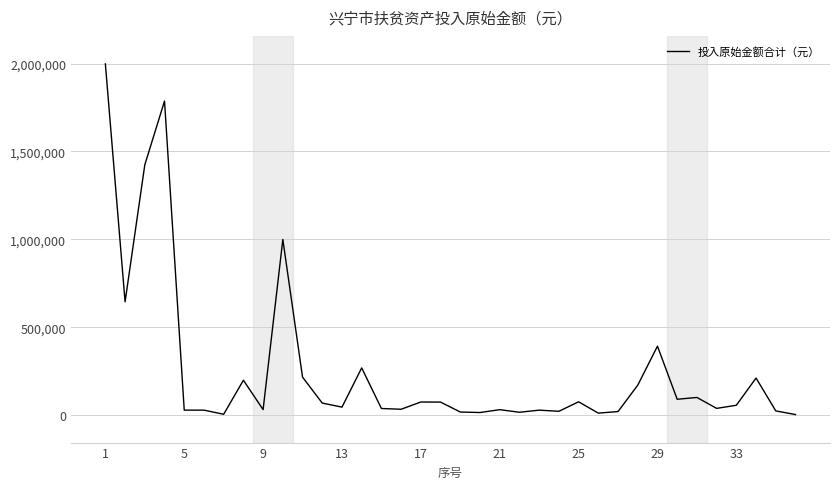

What is the maximum value shown in the chart?

1997644.0